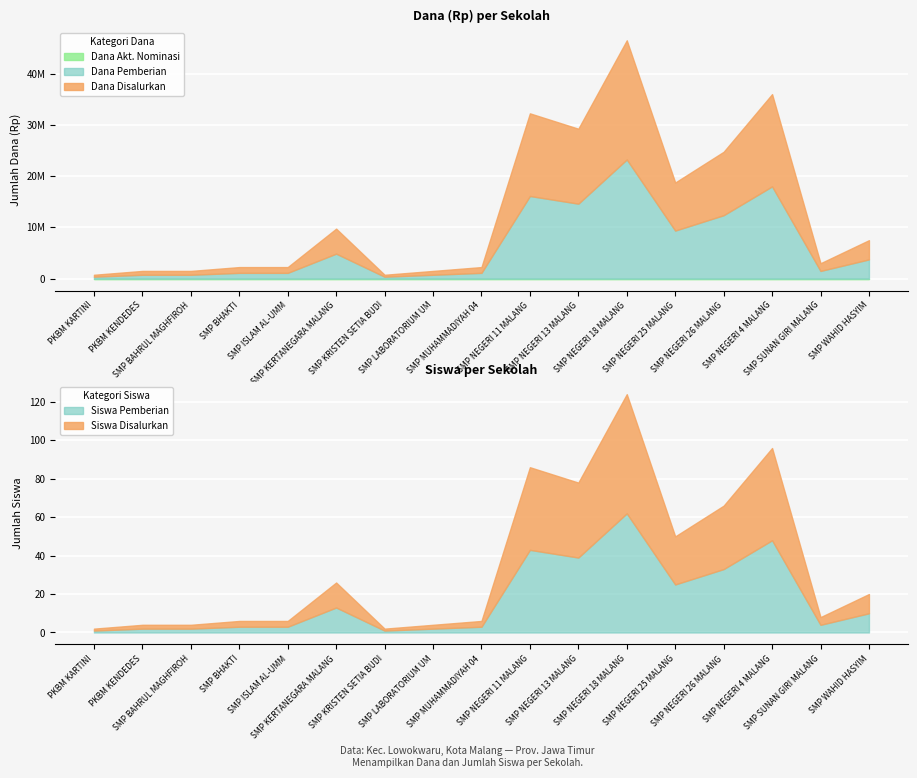

Does the chart display data point markers on the line(s)?

No